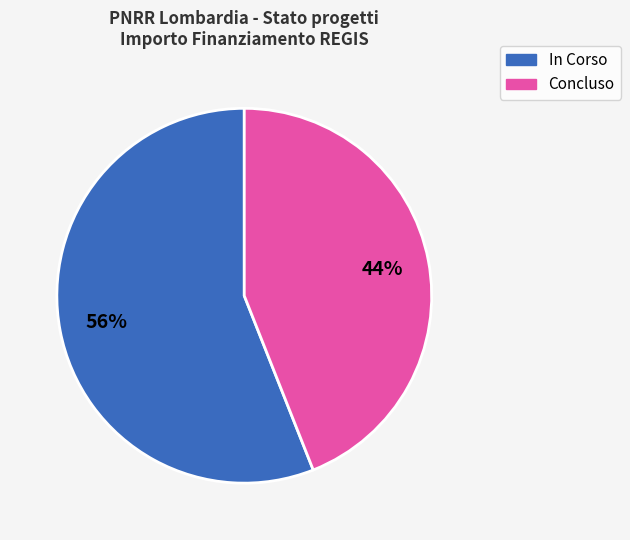

Is there a majority slice in this chart?

Yes